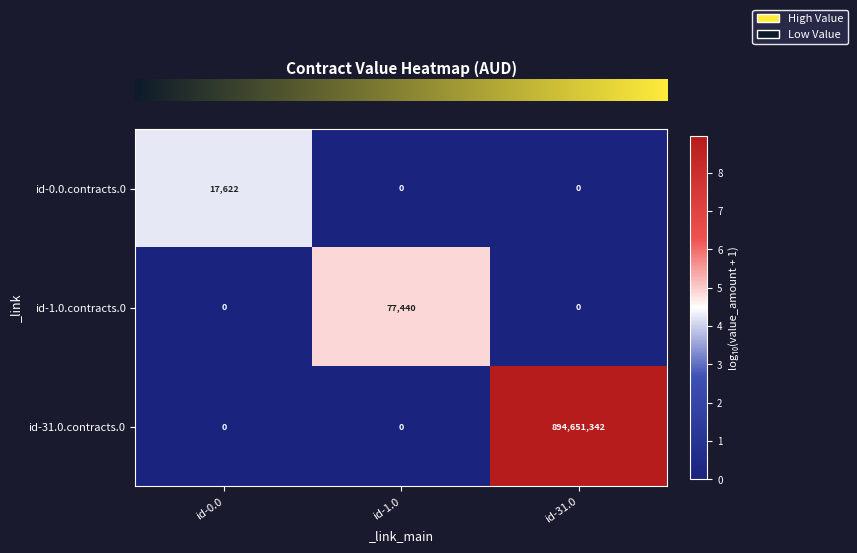

Rank the series by their maximum value, from highest to lowest.

id-31.0.contracts.0, id-1.0.contracts.0, id-0.0.contracts.0